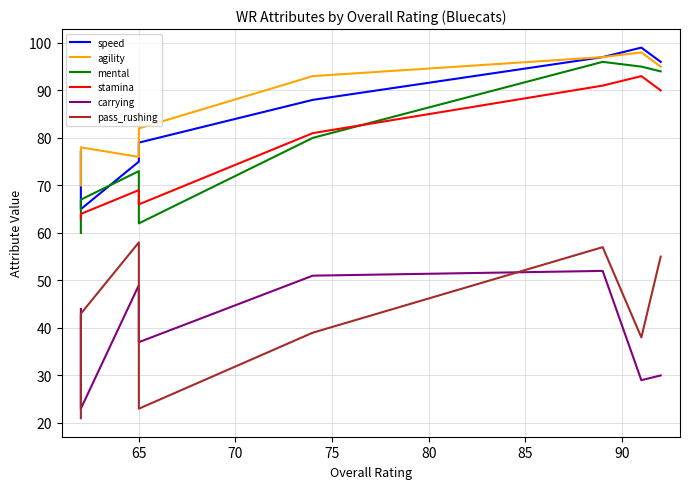

Which series has the largest total across all categories?

agility